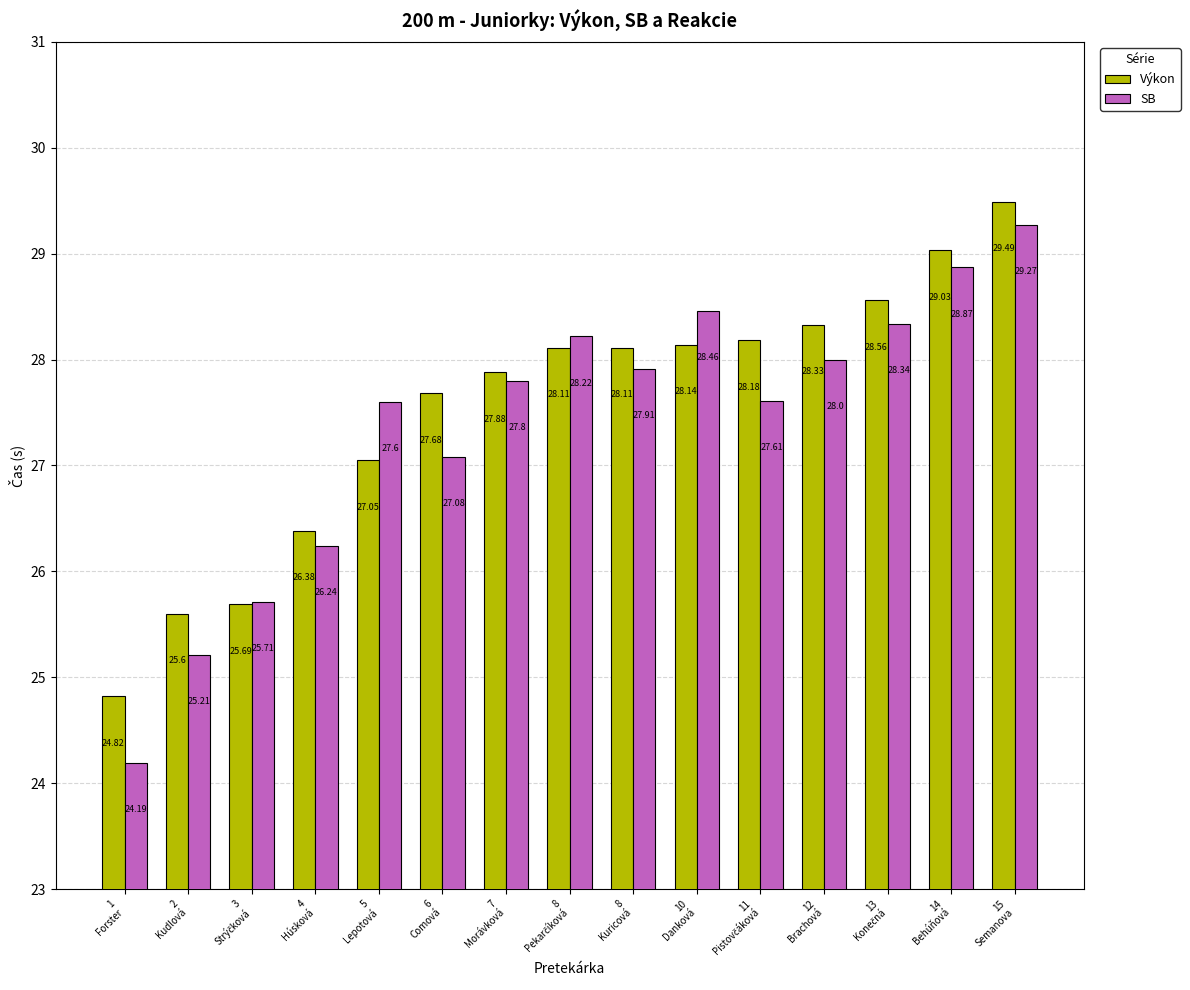

How many groups of bars are there?

15